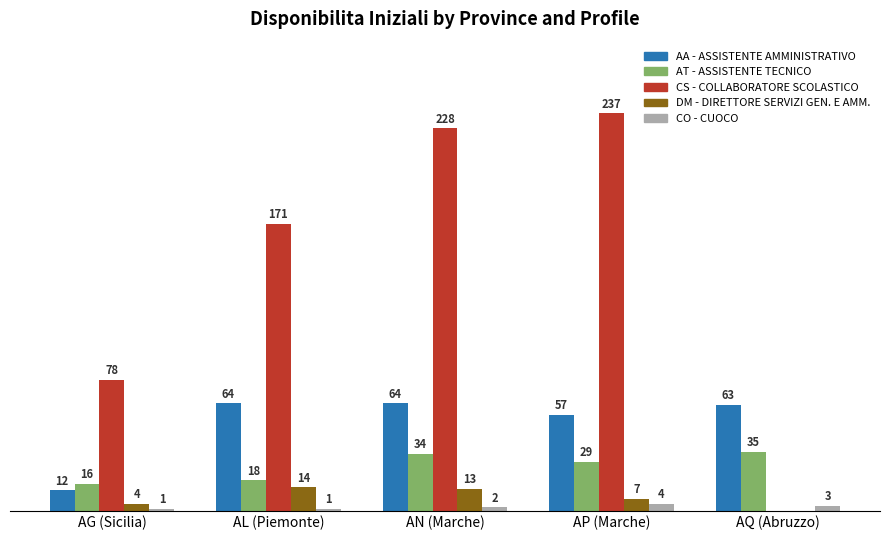

At which category is the sum across all series the highest?

AN (Marche)